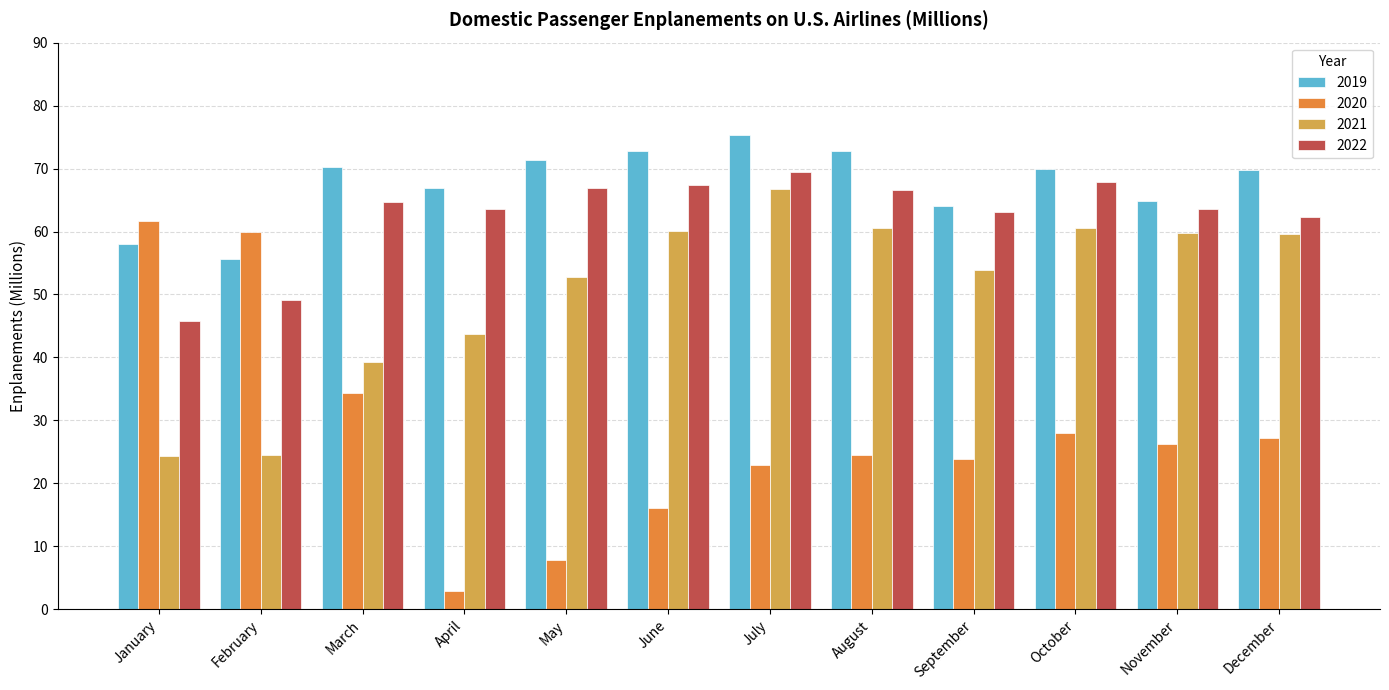

The 2020 series shows 24.9 at June. True or false?

False